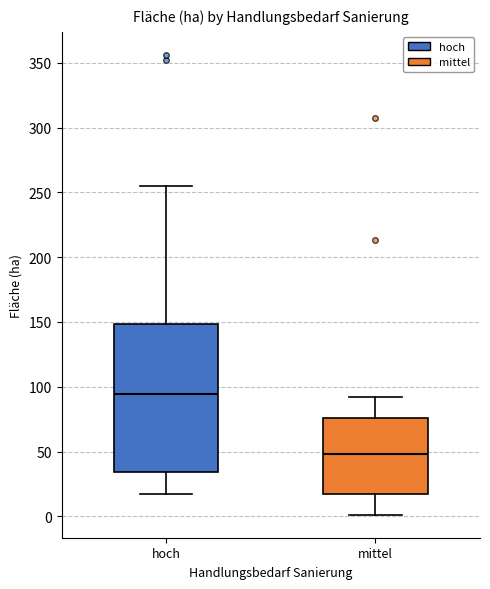

Where does the median line of the box for mittel sit on the y-axis? The values are not printed on the chart, so give them approximately, as read against the axis.

50